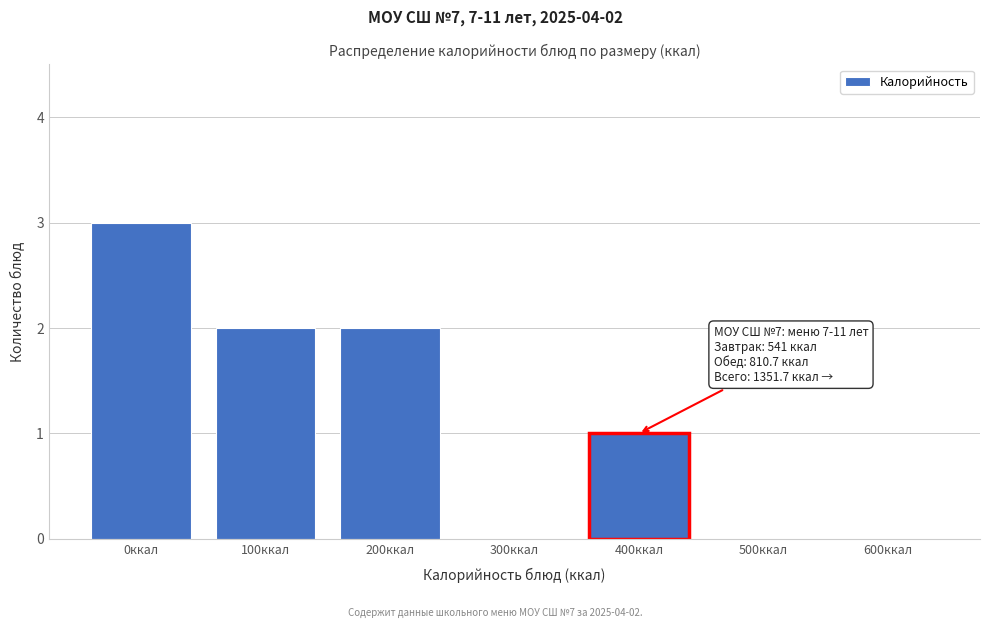

Reading left to right, what are all the values shown in this chart?

0ккал=3	100ккал=2	200ккал=2	300ккал=0	400ккал=1	500ккал=0	600ккал=0